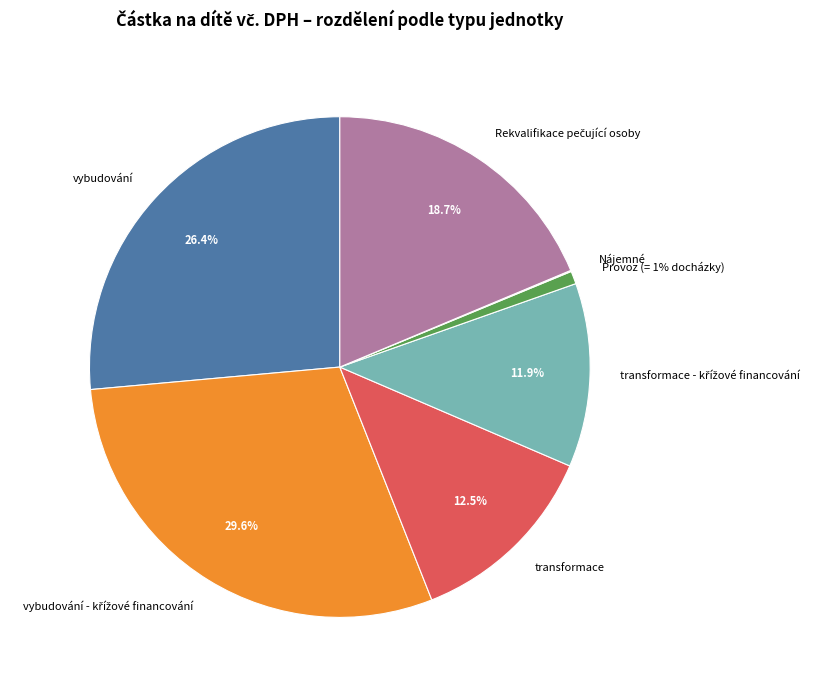

How much of the chart is everything except Provoz (= 1% docházky)?

99.2%